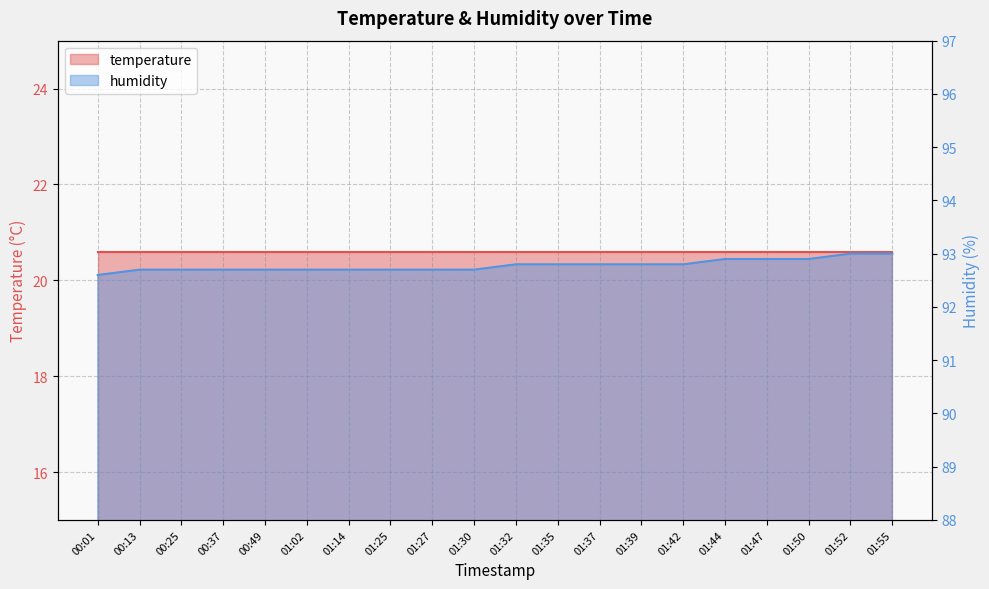

List the labels in order of value, smallest first.

00:01, 00:13, 00:25, 00:37, 00:49, 01:02, 01:14, 01:25, 01:27, 01:30, 01:32, 01:35, 01:37, 01:39, 01:42, 01:44, 01:47, 01:50, 01:52, 01:55